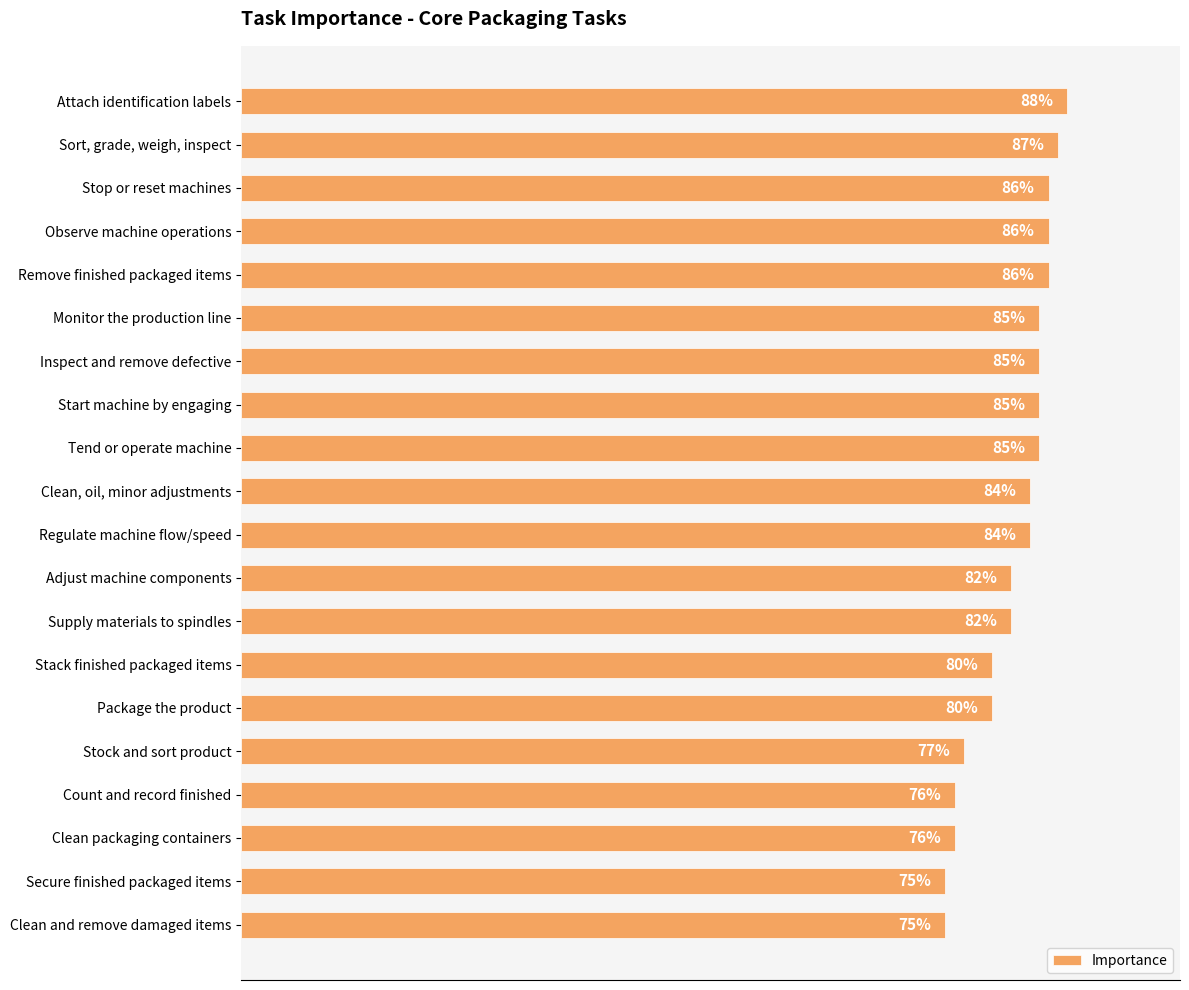

Between Inspect and remove defective and Attach identification labels, which is larger?

Attach identification labels